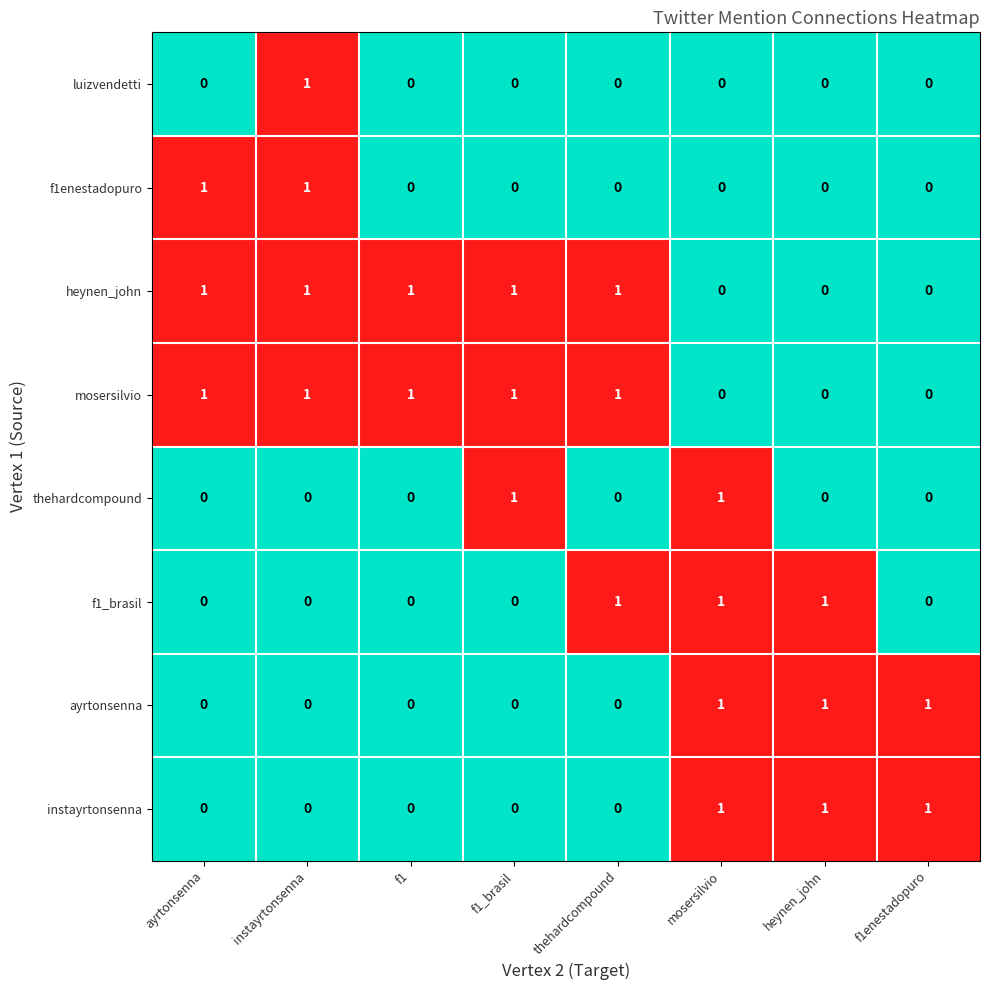

At how many categories does at least one series exceed 0?

8